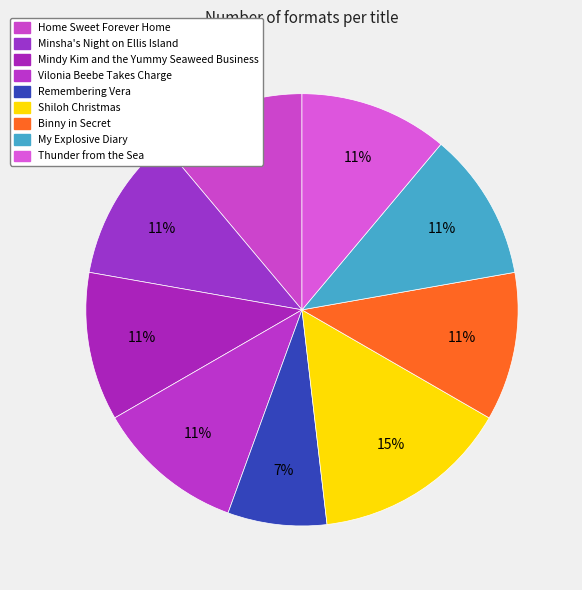

Which category has the smallest portion of the pie?

Remembering Vera